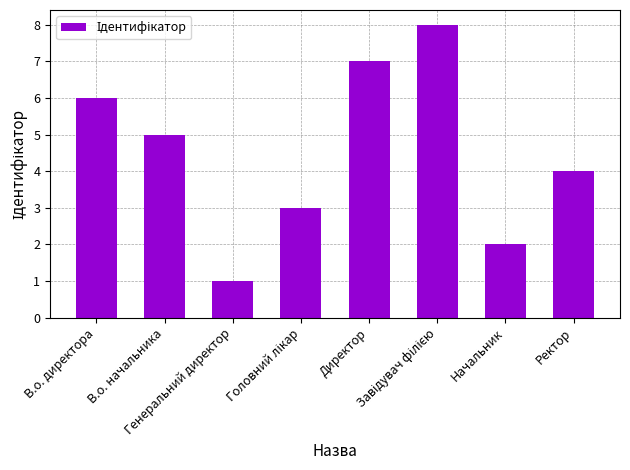

At which label does the data first exceed 5?

В.о. директора